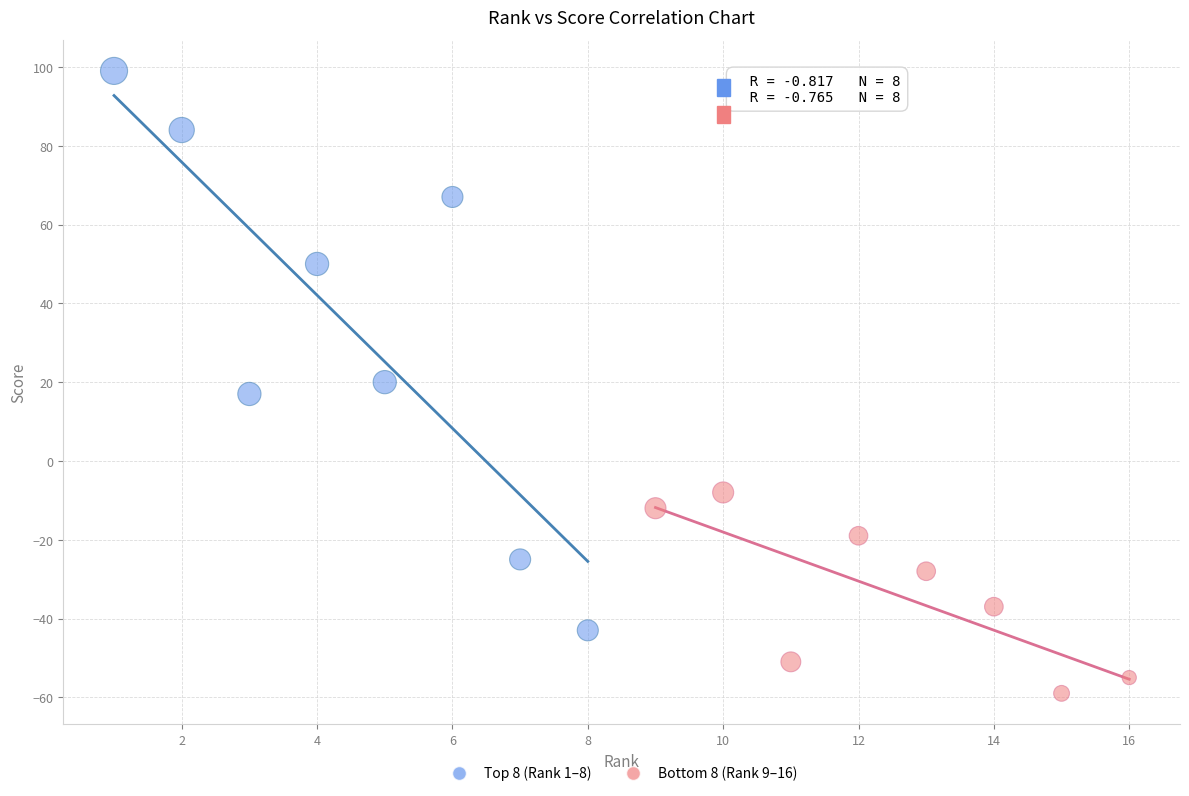

Which series has the largest Y range (max minus min)?

Top 8 (Rank 1–8)